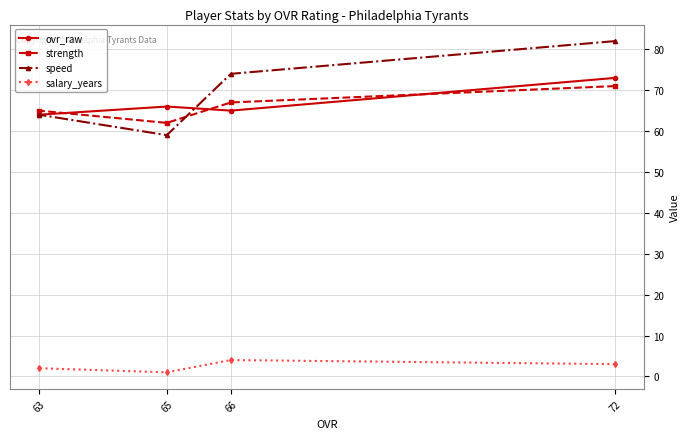

Where does the strength series first go above 67?

72